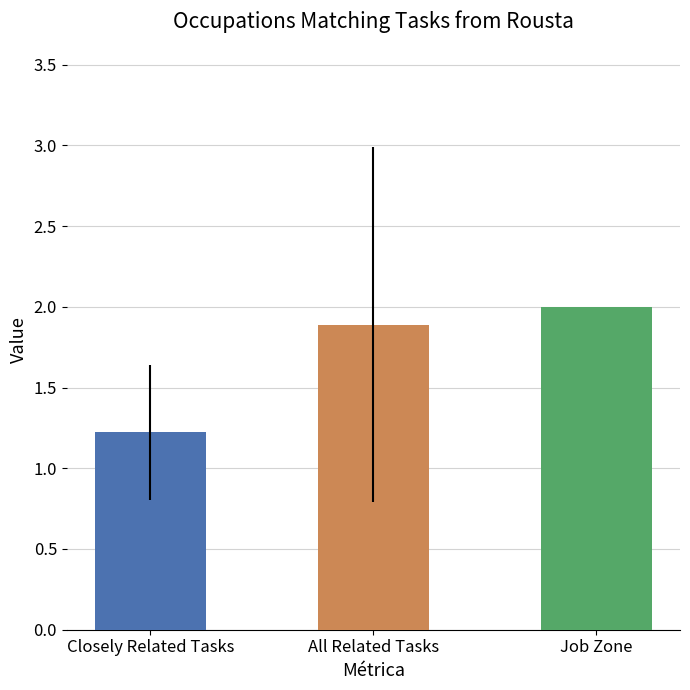

What is the difference between the maximum and minimum values?

0.8